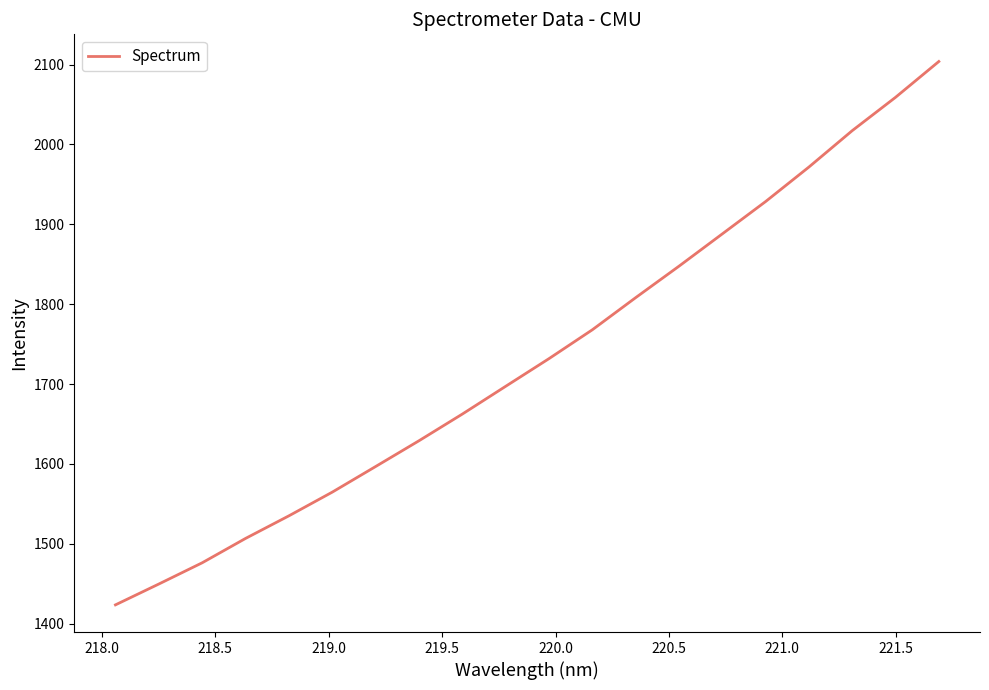

What is the difference between the second highest and minimum values?

635.5